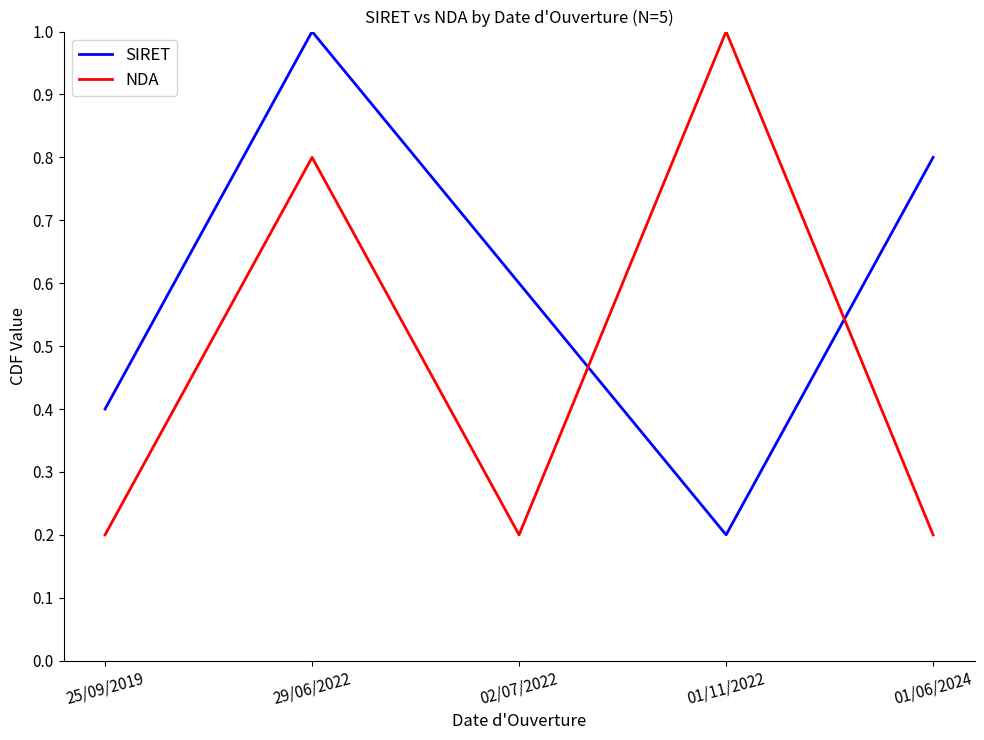

Where do SIRET and NDA first cross each other?

02/07/2022 and 01/11/2022